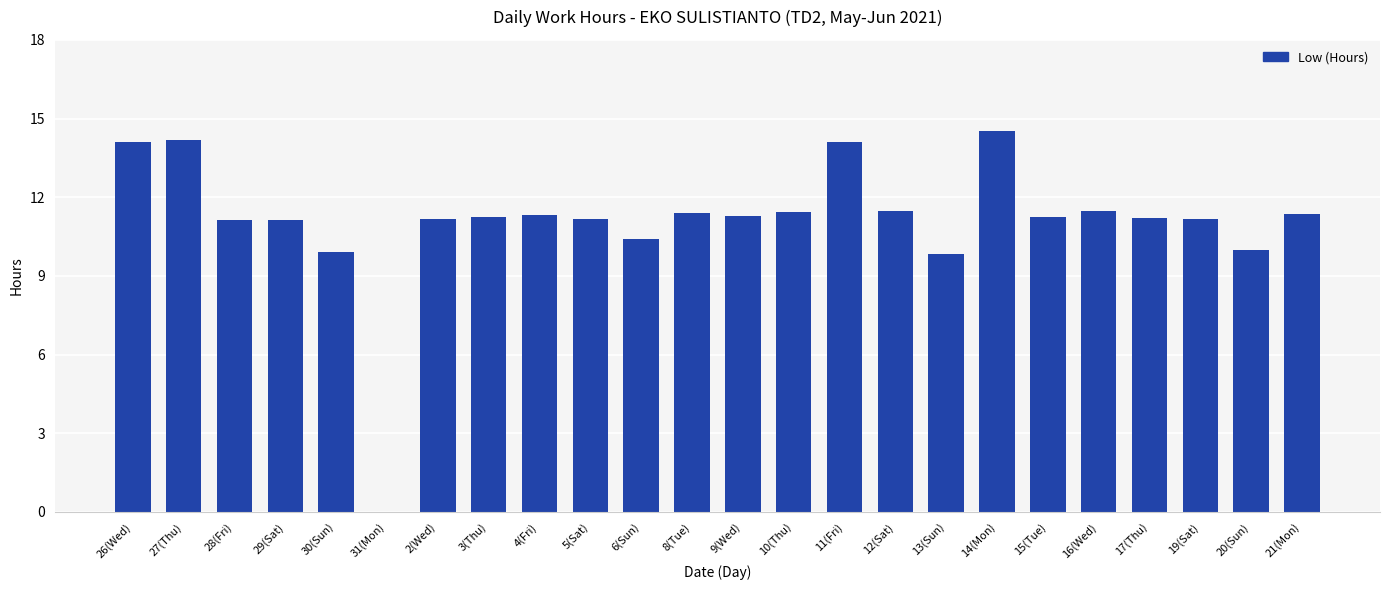

Are the bars horizontal?

No